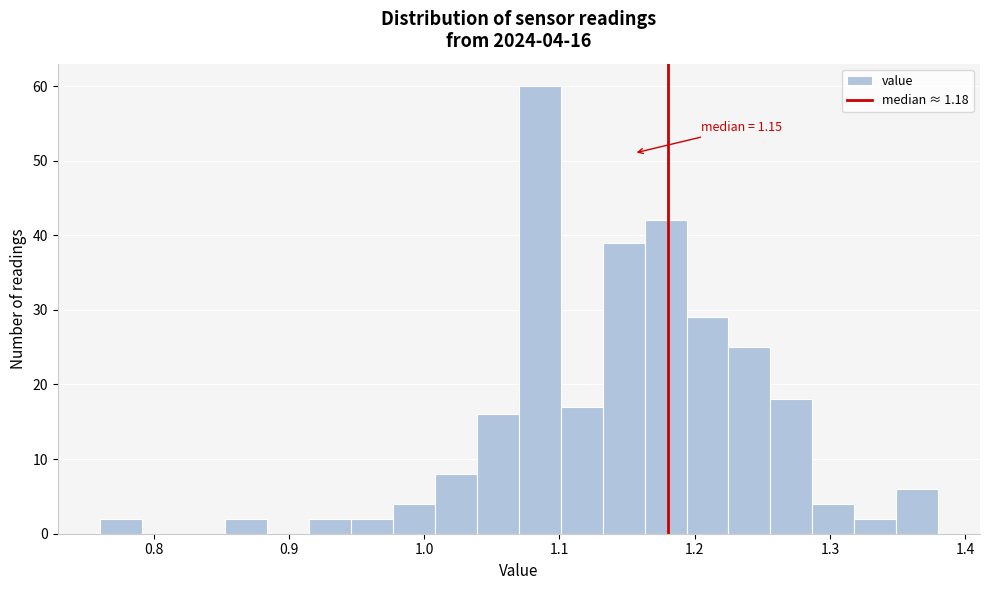

Around what value on the x-axis is the tallest bar? Give the approximate position of its centre, as read against the axis.

1.09